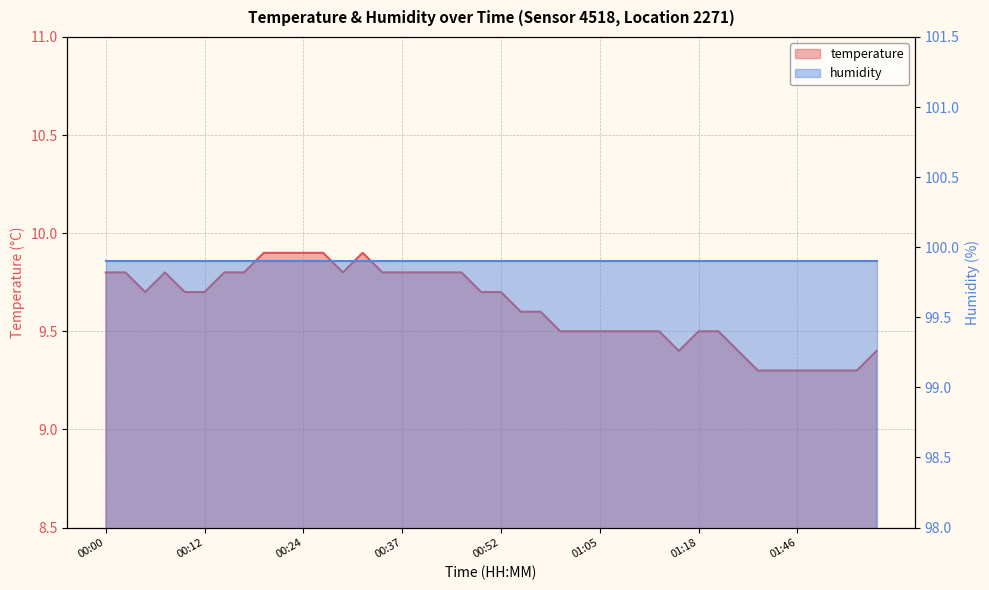

What is the ratio of the value at 00:39 to the value at 00:41?

1.0